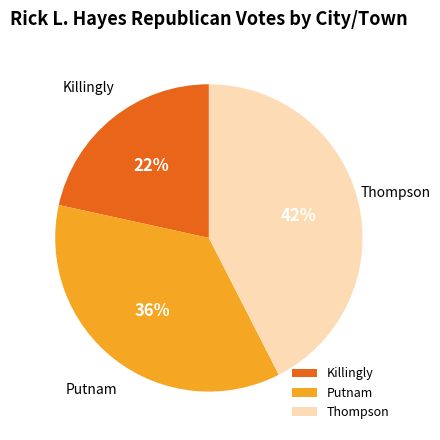

Do Putnam and Killingly together represent more than half of the pie?

Yes